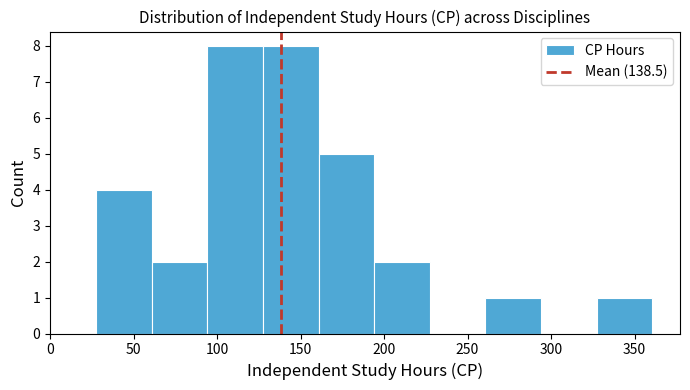

Reading left to right, list every bar in this chart as the range it spans on the x-axis followed by its height. Neither the bar edges nor the heights are printed on the chart, so give them approximately, as read against the axes.

30 to 60: 4
60 to 95: 2
95 to 130: 8
130 to 160: 8
160 to 195: 5
195 to 225: 2
225 to 260: 0
260 to 295: 1
295 to 325: 0
325 to 360: 1